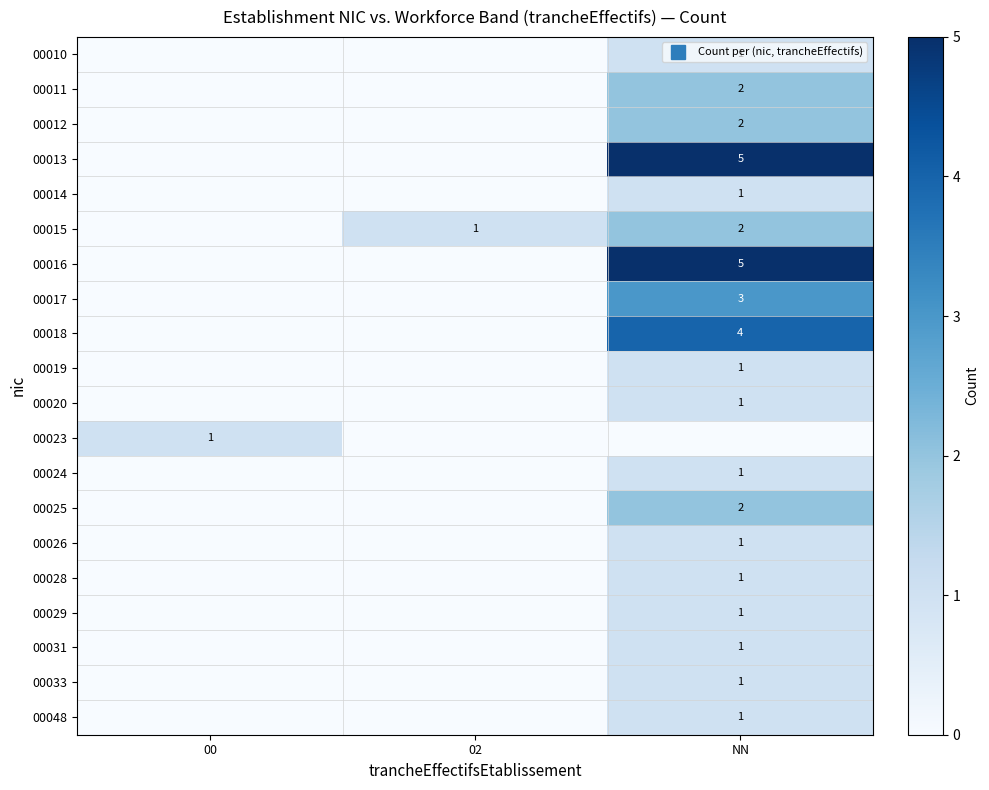

Count the number of categories in the chart.

3